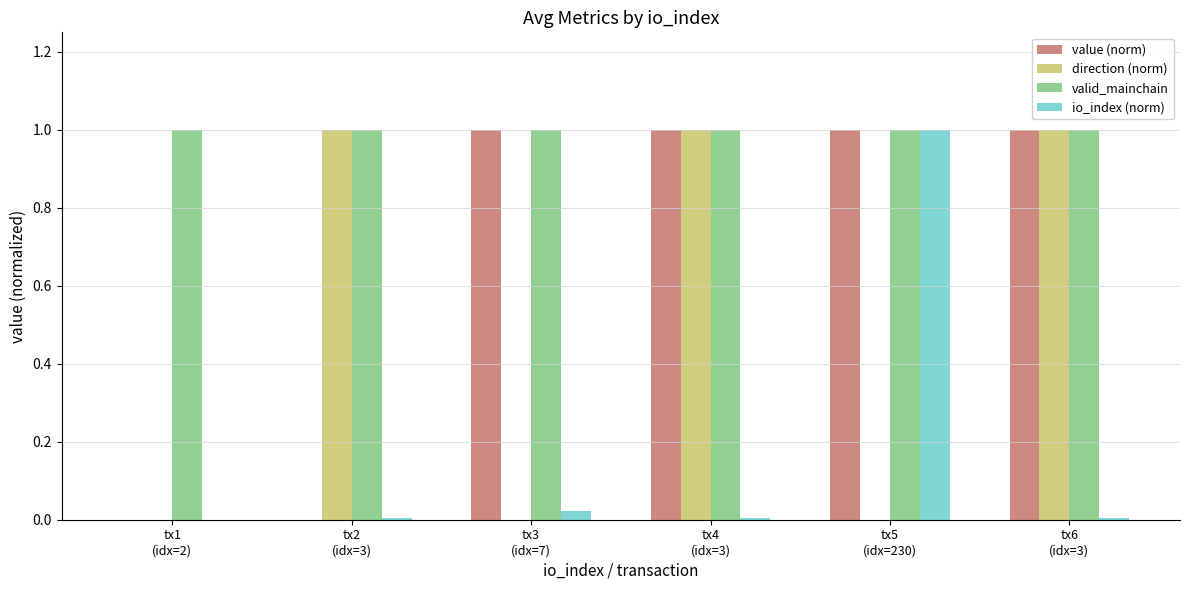

What is the maximum value for direction (norm)?

1.0